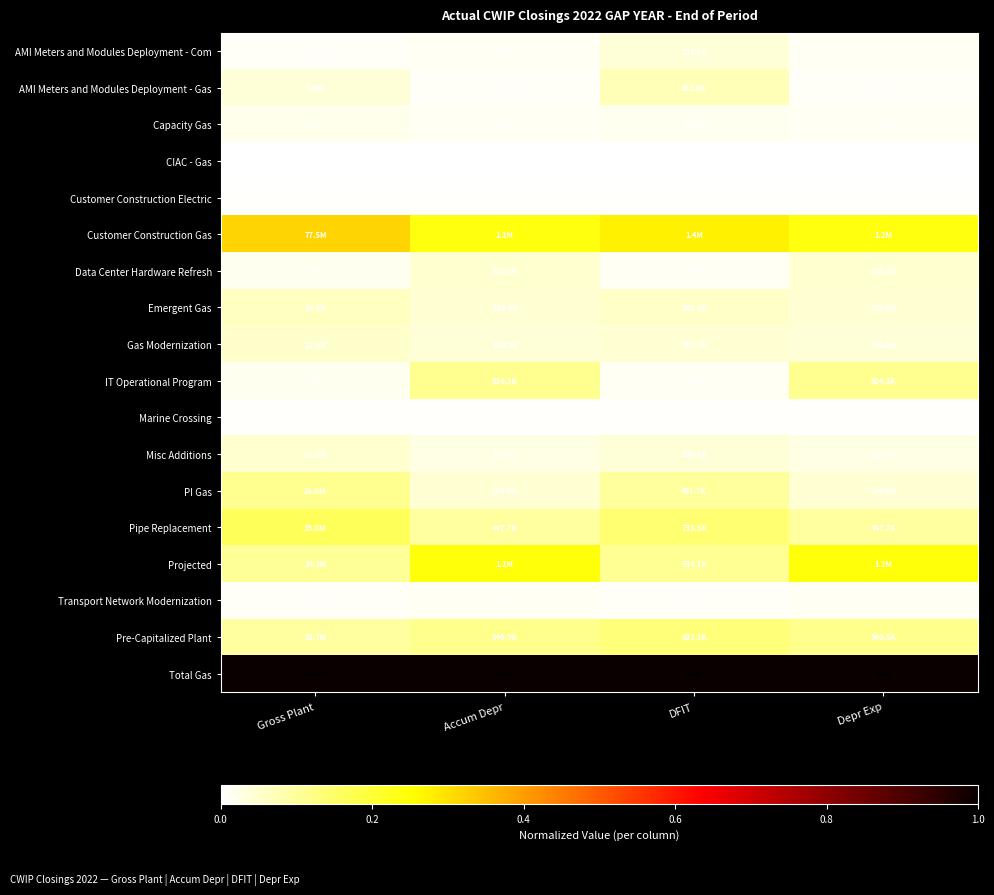

Count the number of categories in the chart.

4